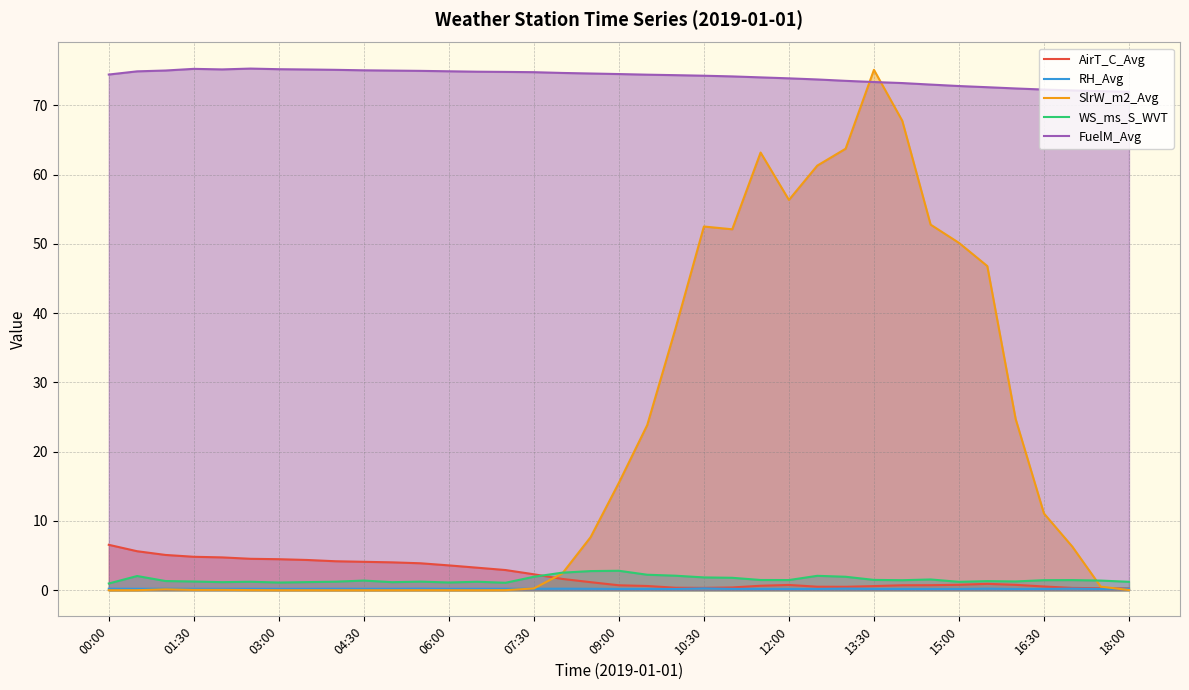

Which series has the widest spread of values?

SlrW_m2_Avg